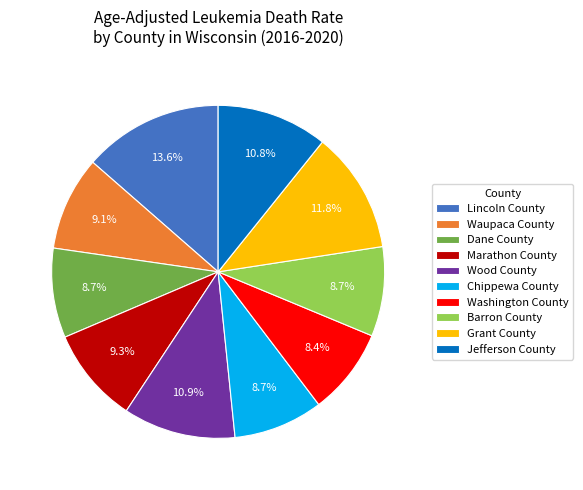

Does Wood County represent more than half of the total?

No